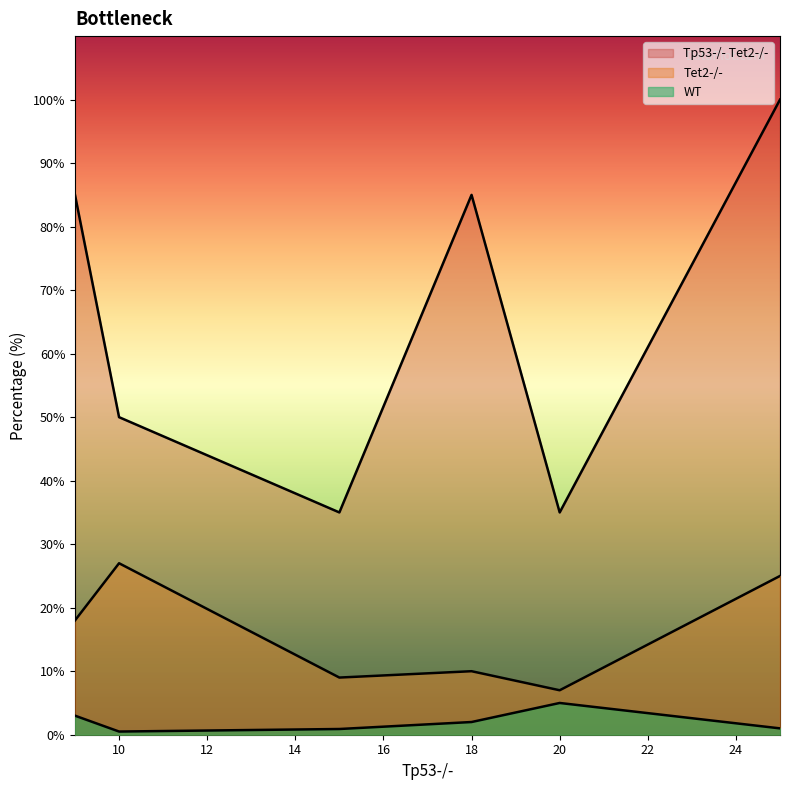

At which category does Tet2-/- reach its first local peak?

10